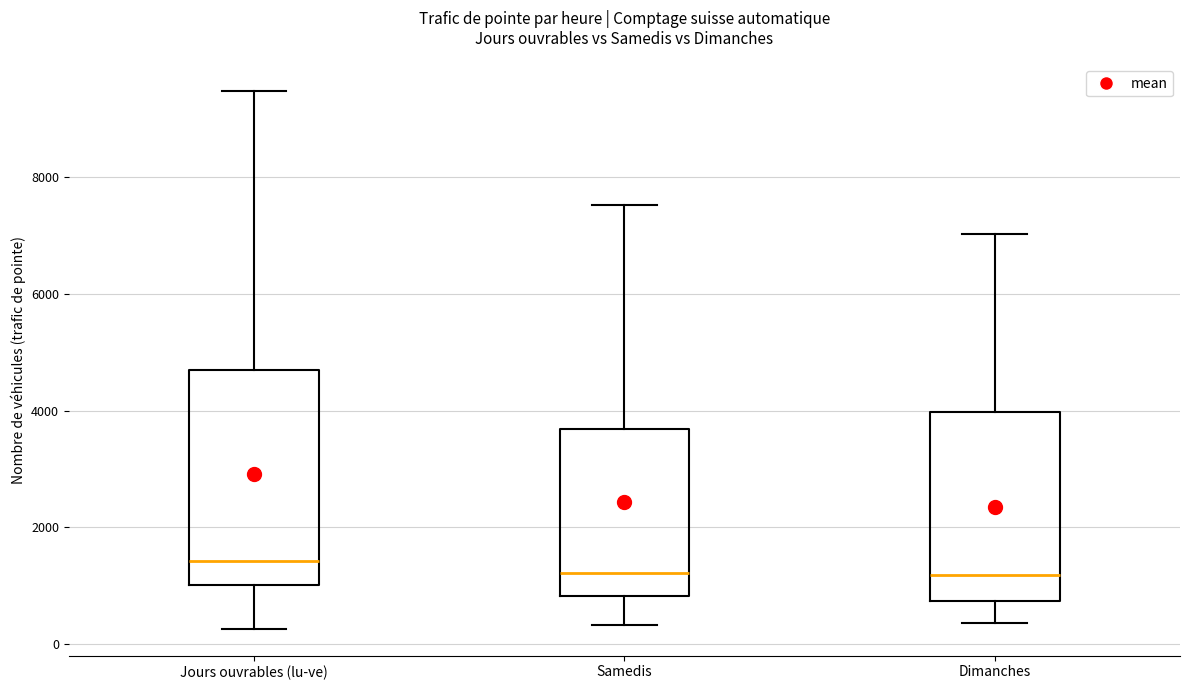

Which box's median line is the highest?

Jours ouvrables (lu-ve)